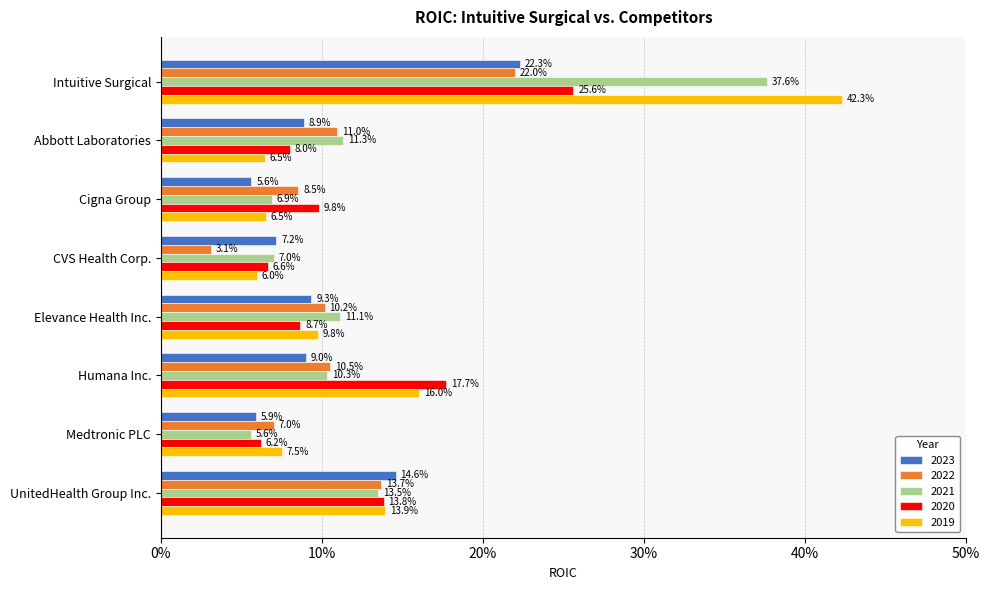

The value of 2019 at CVS Health Corp. is 0.0. True or false?

False